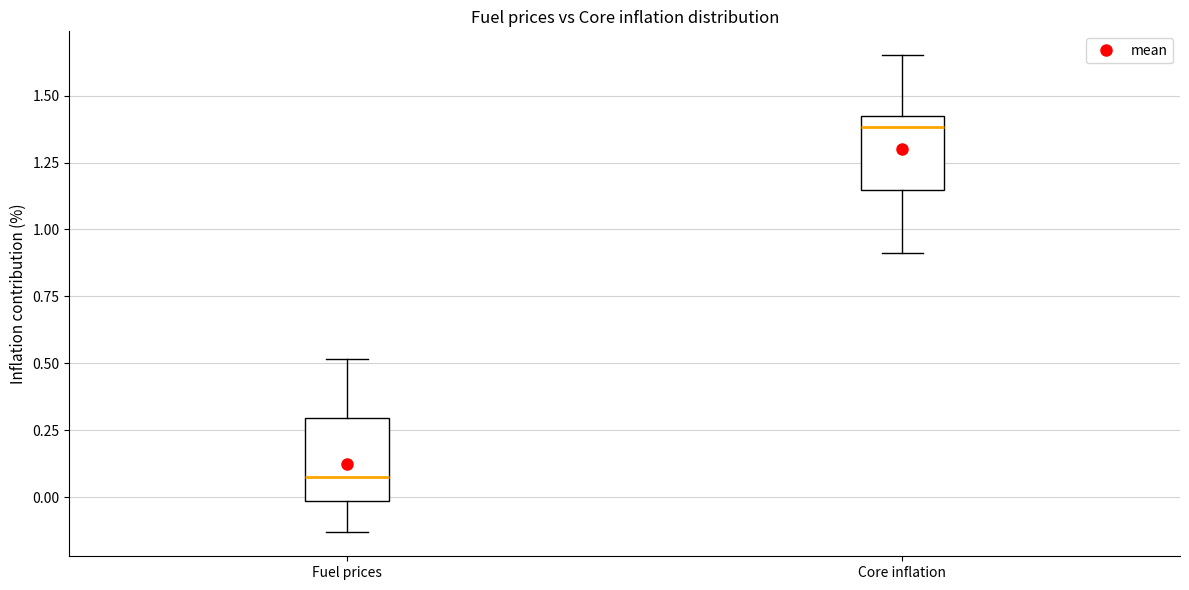

Which box's median line is the highest?

Core inflation